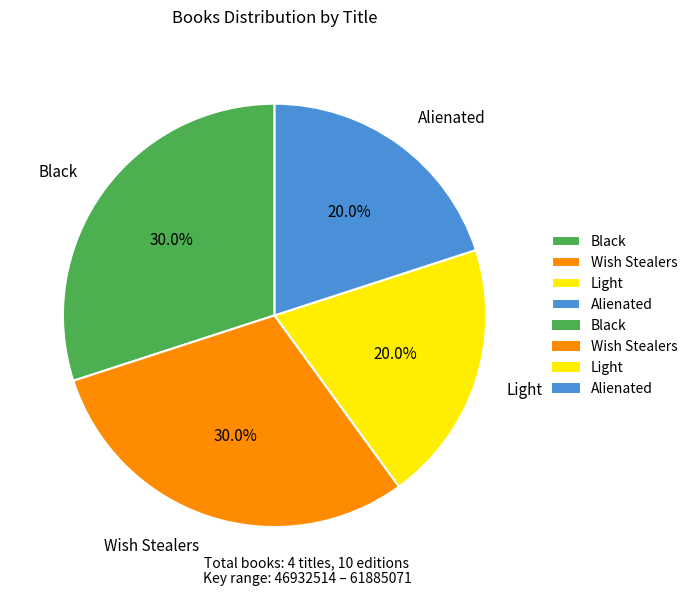

The Alienated slice represents 20% of the pie. True or false?

True